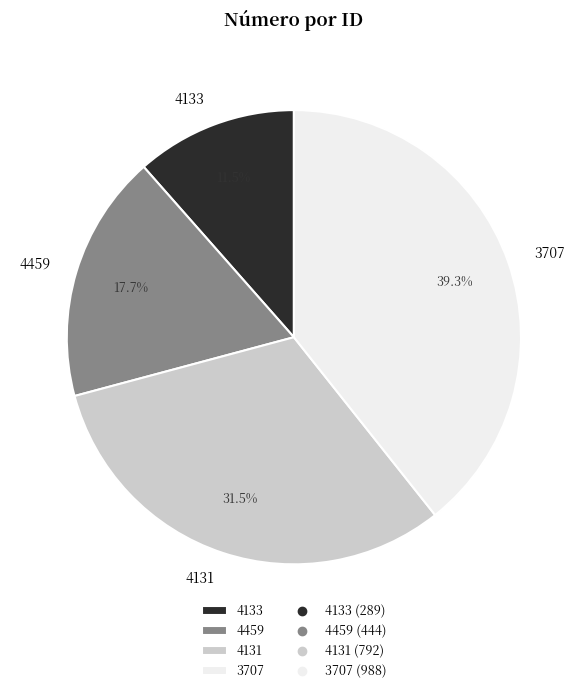

What is the largest slice in the pie chart?

3707